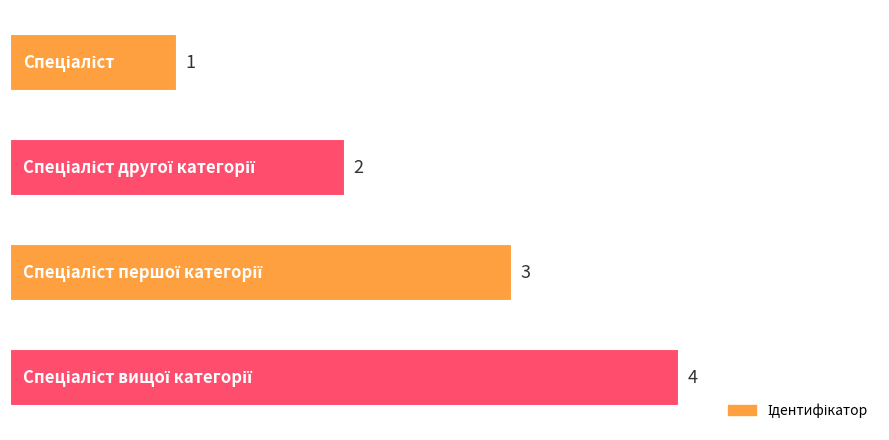

What is the sum of all values?

10